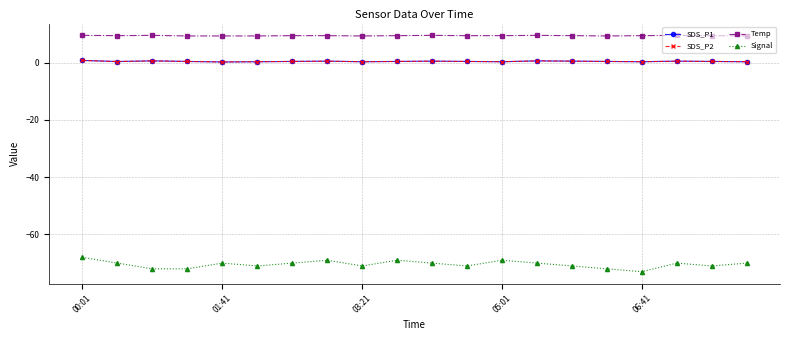

What is the difference between the maximum and minimum values in the SDS_P2 series?

0.5